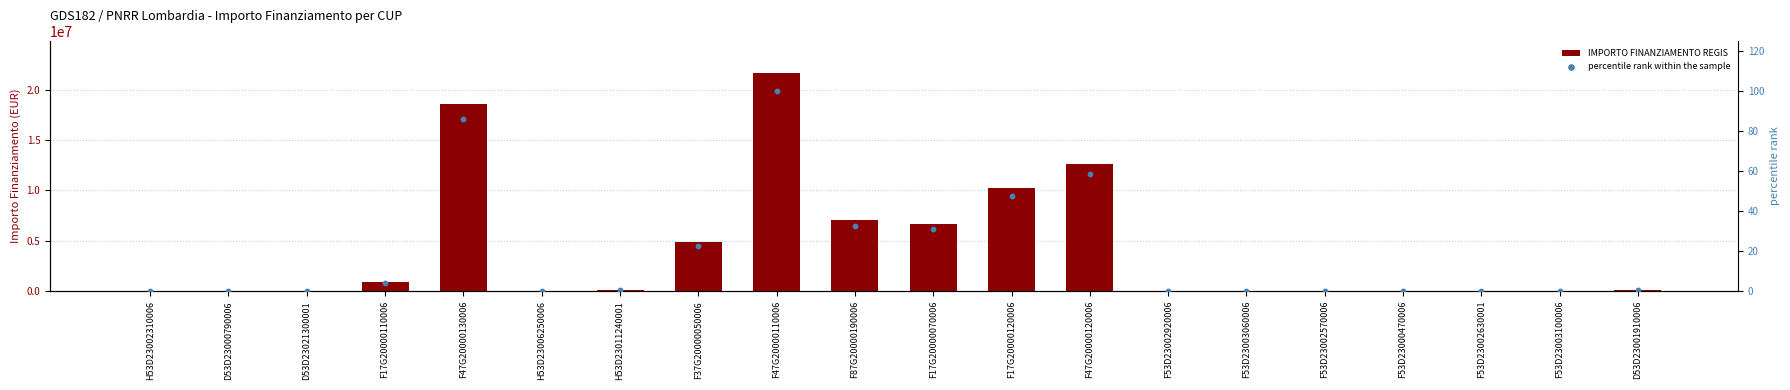

Which series contains the lowest Y value?

percentile rank within the sample